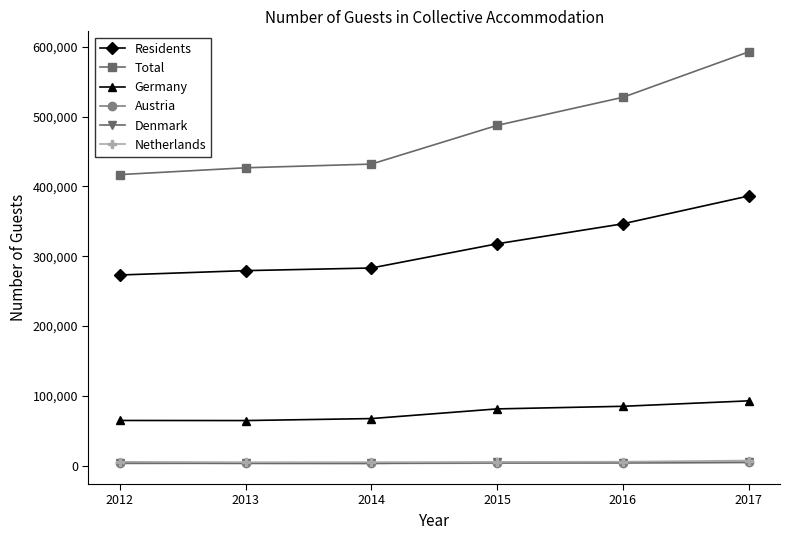

True or false: Germany and Residents cross at least once.

False